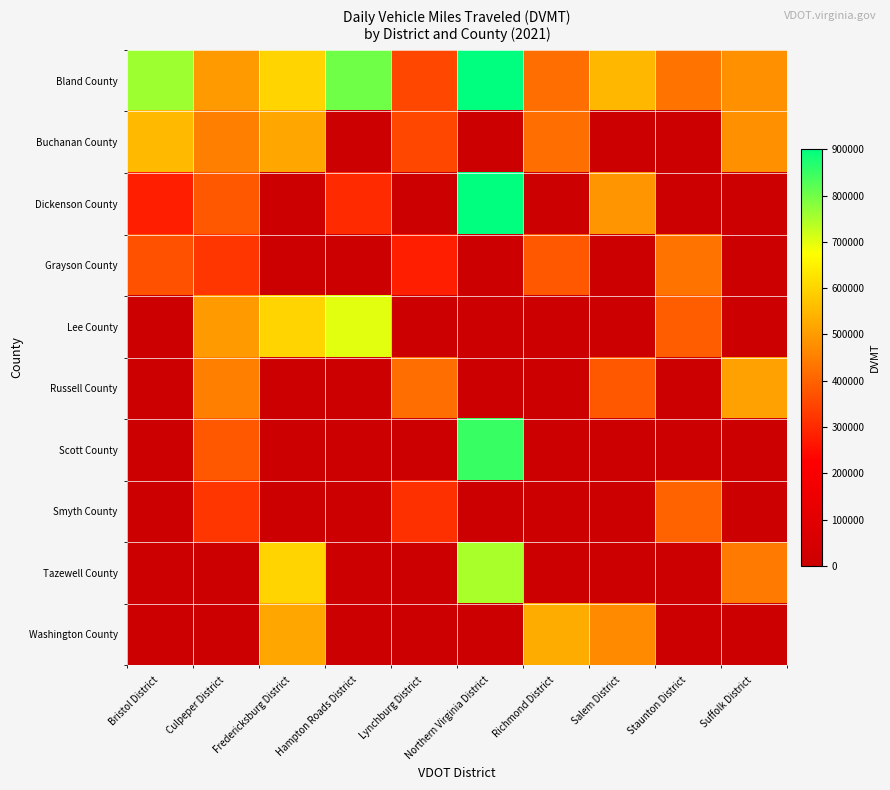

Reading left to right, what are all the values shown in this chart?

Bland County: Bristol District=759716.8	Culpeper District=500000.0	Fredericksburg District=600000.0	Hampton Roads District=800000.0	Lynchburg District=350000.0	Northern Virginia District=900000.0	Richmond District=420000.0	Salem District=550000.0	Staunton District=430000.0	Suffolk District=480000.0
Buchanan County: Bristol District=554749.2	Culpeper District=450000.0	Fredericksburg District=520000.0	Hampton Roads District=0.0	Lynchburg District=350000.0	Northern Virginia District=0.0	Richmond District=420000.0	Salem District=0.0	Staunton District=0.0	Suffolk District=480000.0
Dickenson County: Bristol District=278778.9	Culpeper District=380000.0	Fredericksburg District=0.0	Hampton Roads District=300000.0	Lynchburg District=0.0	Northern Virginia District=900000.0	Richmond District=0.0	Salem District=490000.0	Staunton District=0.0	Suffolk District=0.0
Grayson County: Bristol District=368768.8	Culpeper District=320000.0	Fredericksburg District=0.0	Hampton Roads District=0.0	Lynchburg District=280000.0	Northern Virginia District=0.0	Richmond District=380000.0	Salem District=0.0	Staunton District=430000.0	Suffolk District=0.0
Lee County: Bristol District=0.0	Culpeper District=500000.0	Fredericksburg District=600000.0	Hampton Roads District=700000.0	Lynchburg District=0.0	Northern Virginia District=0.0	Richmond District=0.0	Salem District=0.0	Staunton District=390000.0	Suffolk District=0.0
Russell County: Bristol District=0.0	Culpeper District=450000.0	Fredericksburg District=0.0	Hampton Roads District=0.0	Lynchburg District=420000.0	Northern Virginia District=0.0	Richmond District=0.0	Salem District=380000.0	Staunton District=0.0	Suffolk District=510000.0
Scott County: Bristol District=0.0	Culpeper District=380000.0	Fredericksburg District=0.0	Hampton Roads District=0.0	Lynchburg District=0.0	Northern Virginia District=850000.0	Richmond District=0.0	Salem District=0.0	Staunton District=0.0	Suffolk District=0.0
Smyth County: Bristol District=0.0	Culpeper District=320000.0	Fredericksburg District=0.0	Hampton Roads District=0.0	Lynchburg District=310000.0	Northern Virginia District=0.0	Richmond District=0.0	Salem District=0.0	Staunton District=400000.0	Suffolk District=0.0
Tazewell County: Bristol District=0.0	Culpeper District=0.0	Fredericksburg District=600000.0	Hampton Roads District=0.0	Lynchburg District=0.0	Northern Virginia District=750000.0	Richmond District=0.0	Salem District=0.0	Staunton District=0.0	Suffolk District=440000.0
Washington County: Bristol District=0.0	Culpeper District=0.0	Fredericksburg District=520000.0	Hampton Roads District=0.0	Lynchburg District=0.0	Northern Virginia District=0.0	Richmond District=530000.0	Salem District=470000.0	Staunton District=0.0	Suffolk District=0.0